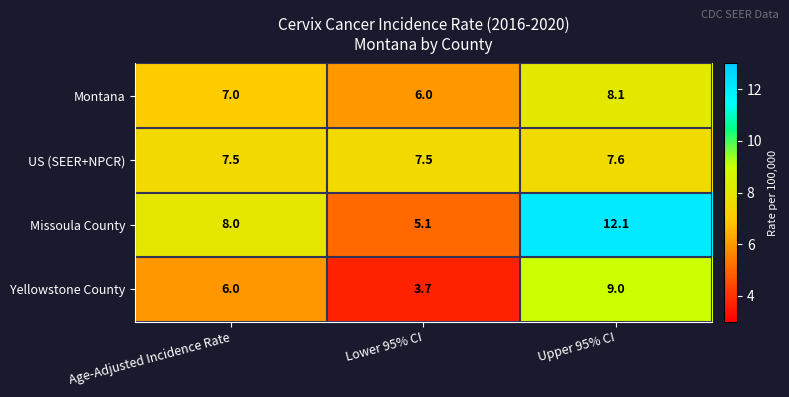

What is the minimum value shown in the chart?

3.7